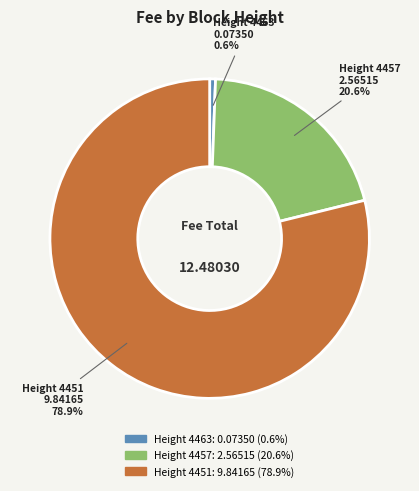

How much of the chart is everything except Height 4457?

79.4%